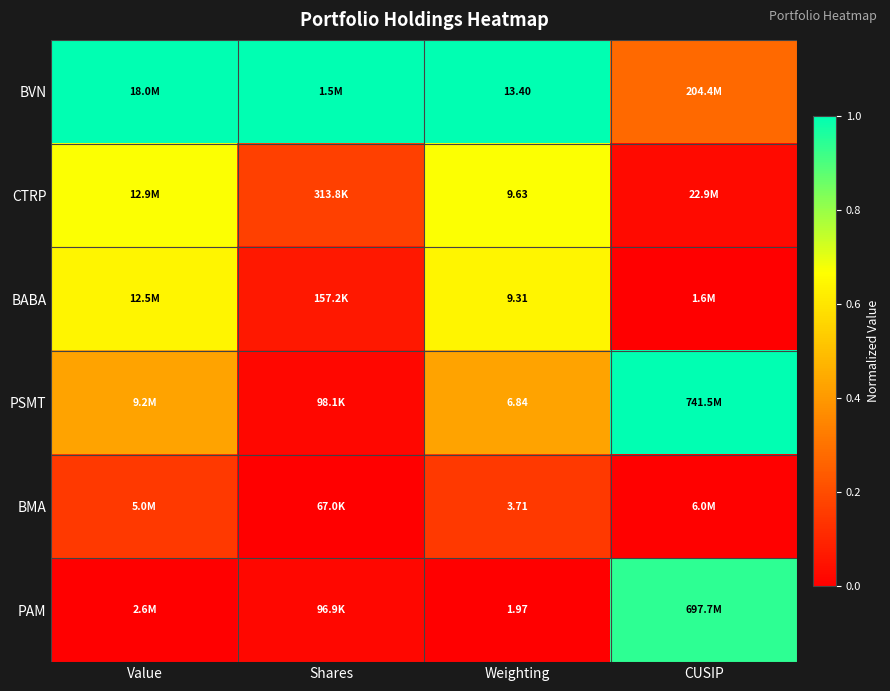

What is the spread (max minus min) of values at Value?

1.0